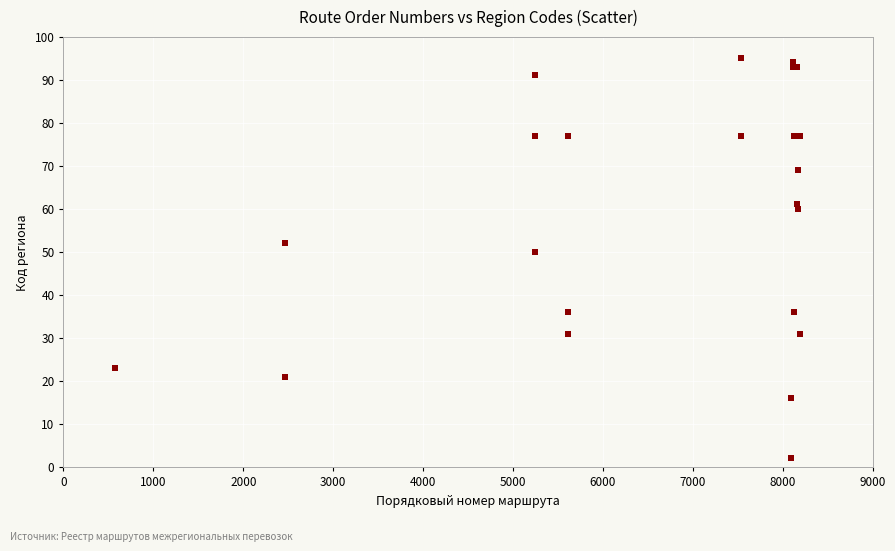

What Y value in the scatter plot is closest to 48?

50